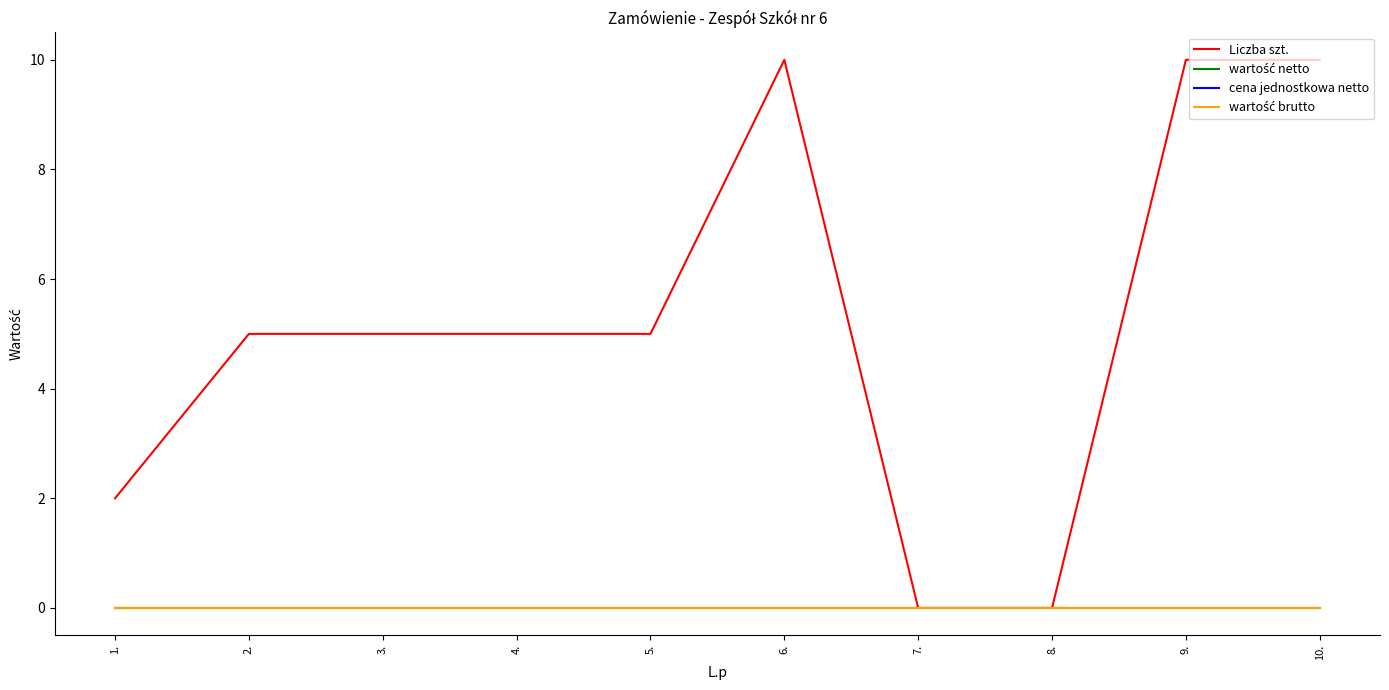

Is this an area chart (filled region under the line)?

No